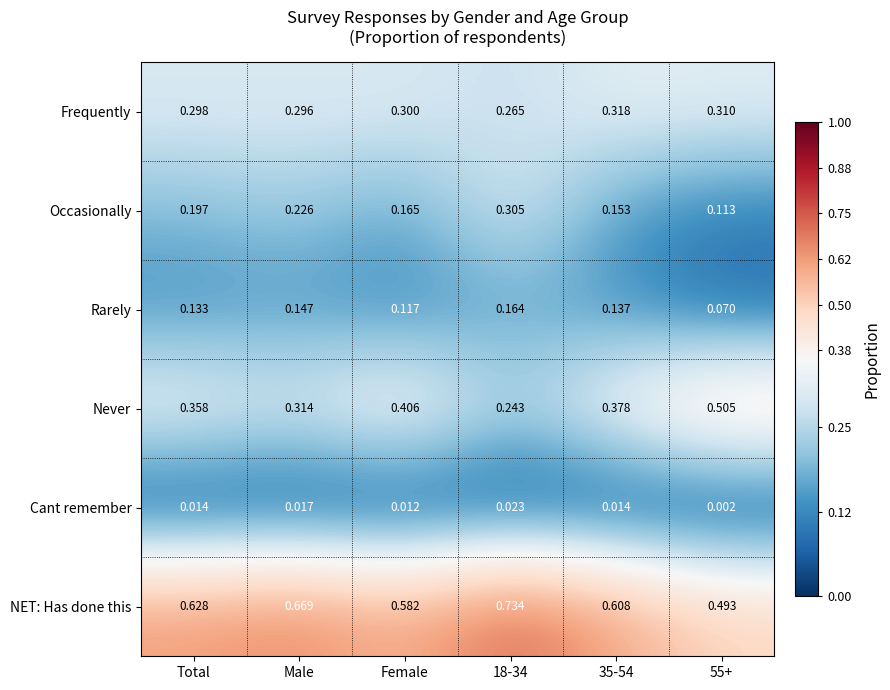

How many categories are shown in the chart?

6